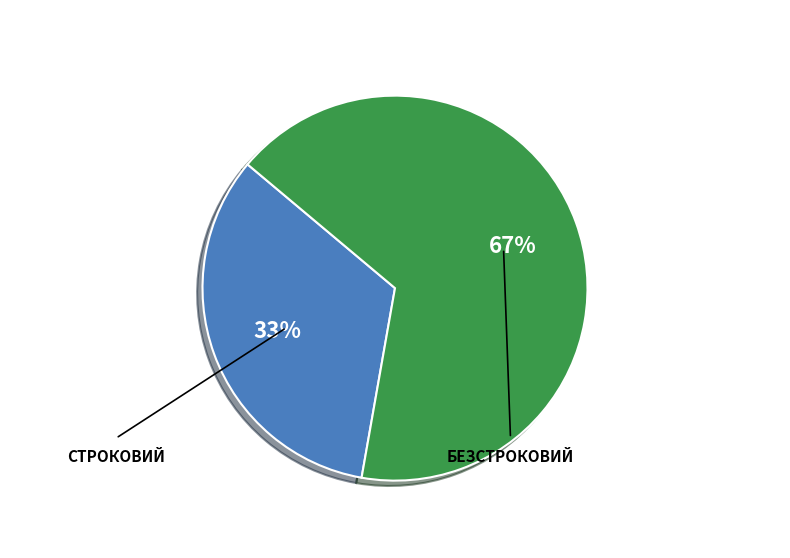

To the nearest percent, what is the average slice percentage?

50%